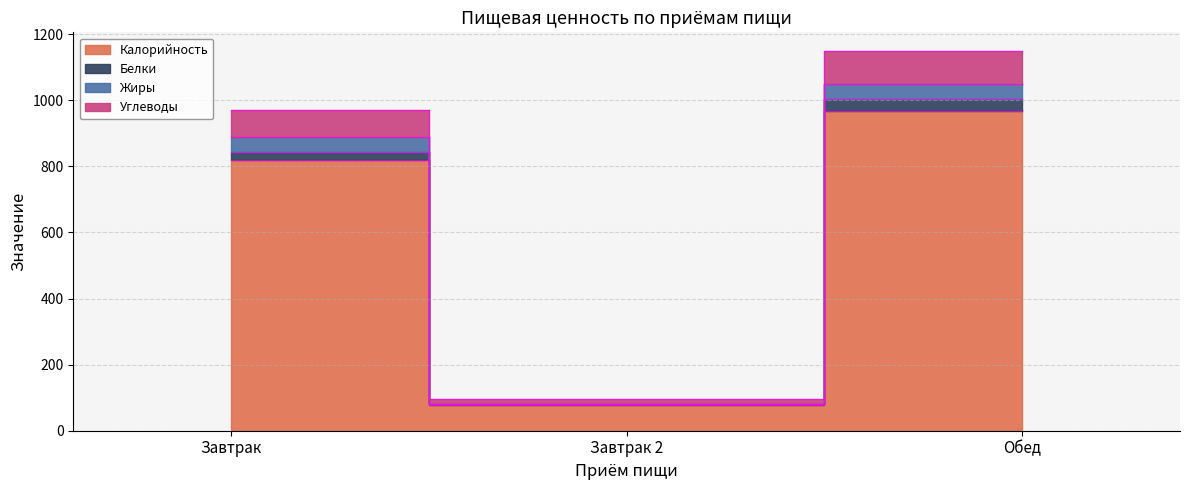

How many data points in Углеводы are above 969?

1